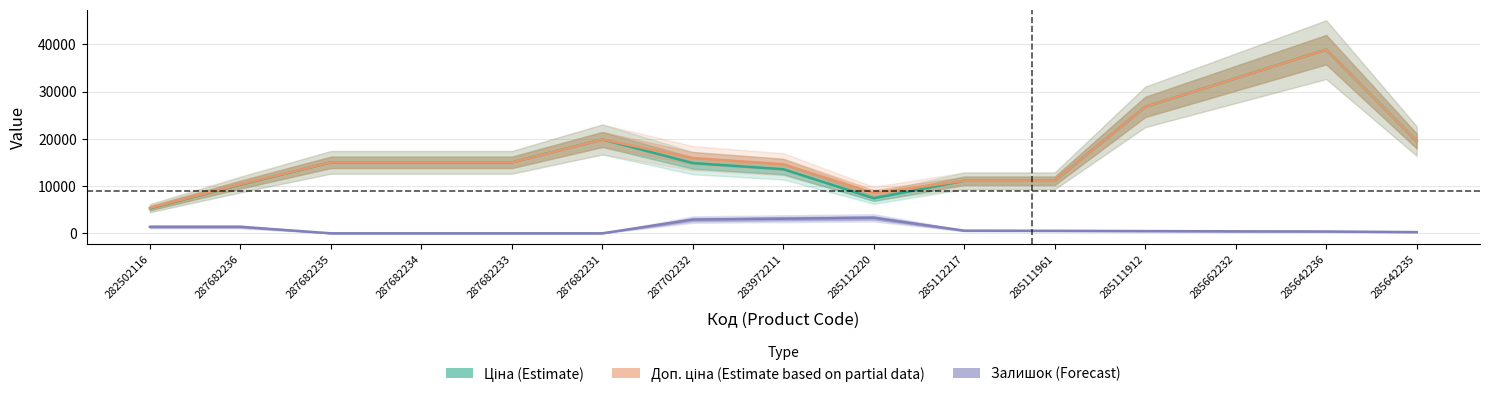

Which series has the largest total across all categories?

Доп. ціна (Estimate based on partial data)